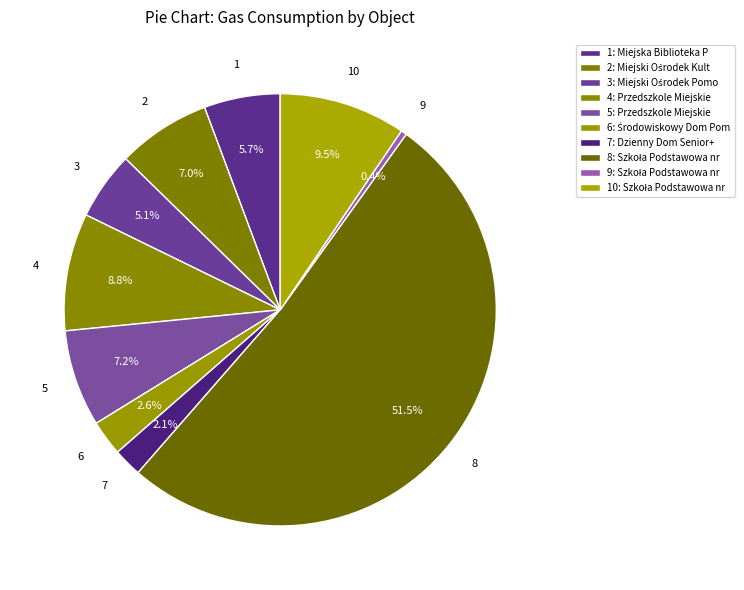

Count the number of slices in the pie.

10